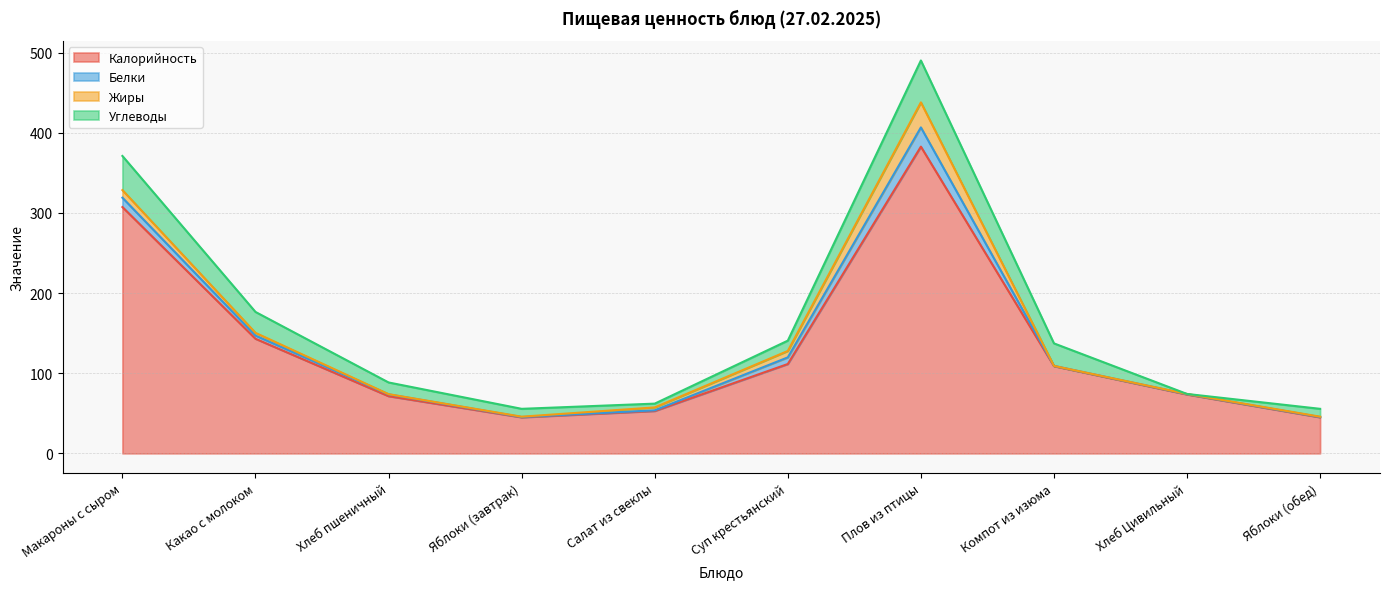

What are all the series names shown in the legend?

Калорийность, Белки, Жиры, Углеводы